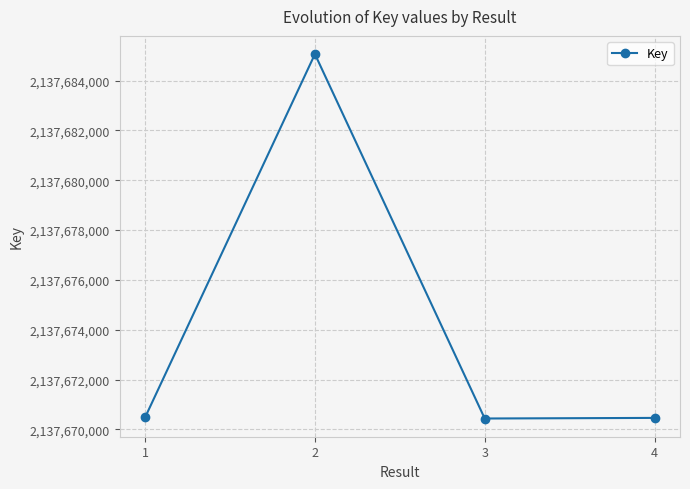

What is the smallest value displayed?

2137670436